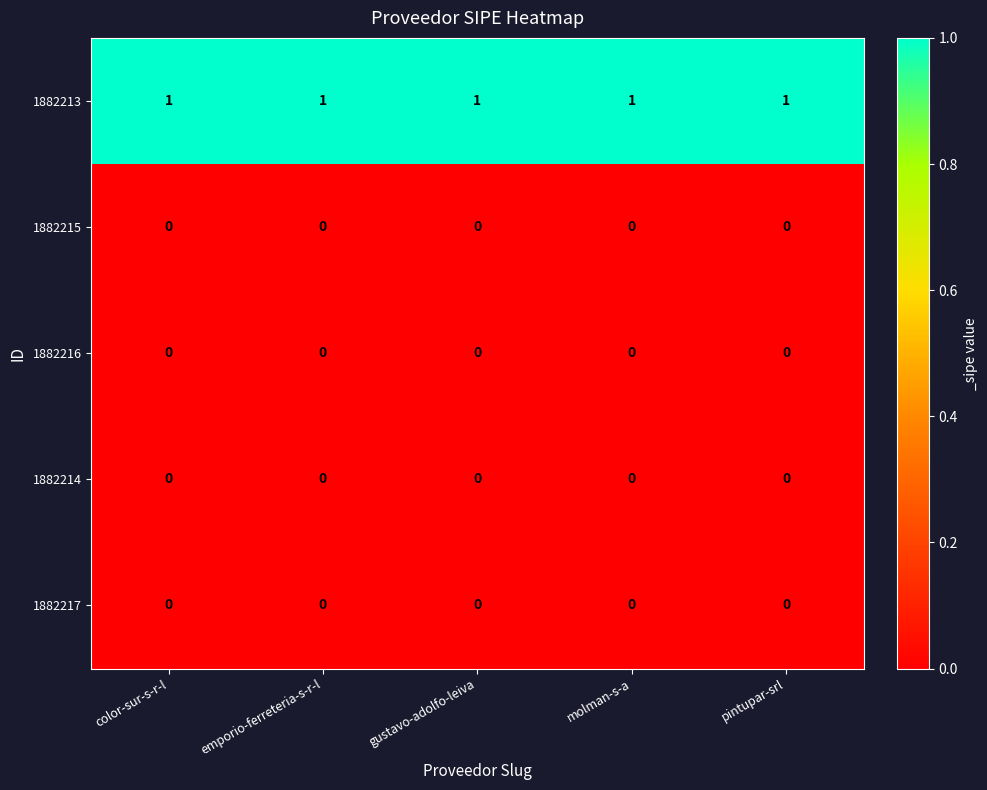

Which series has the largest total across all categories?

1882213